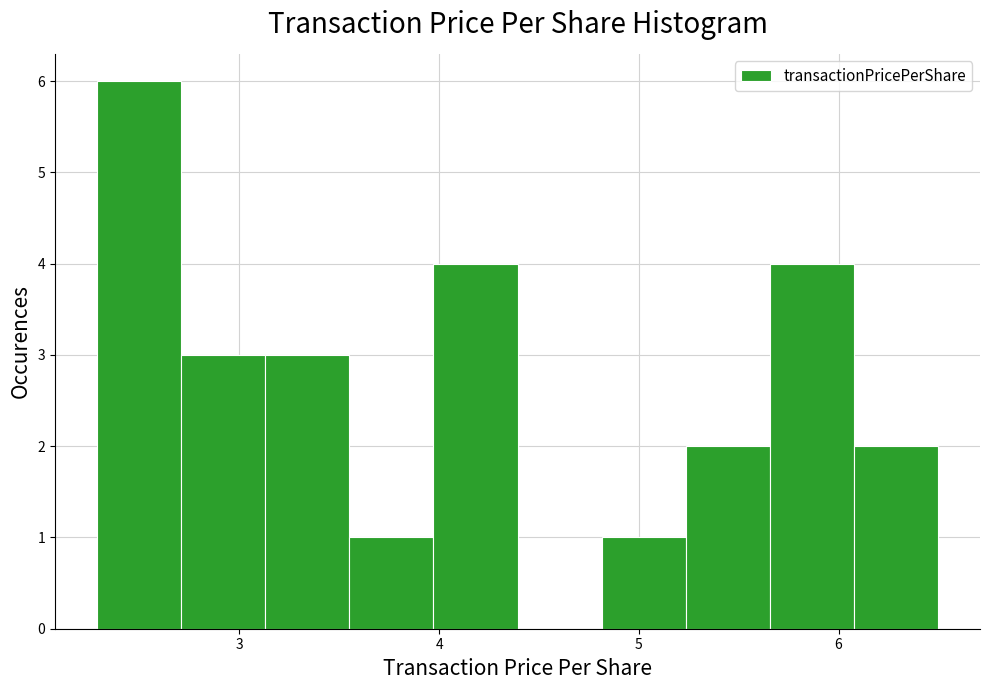

Over which range of the x-axis is the bar tallest?

2.3 to 2.7